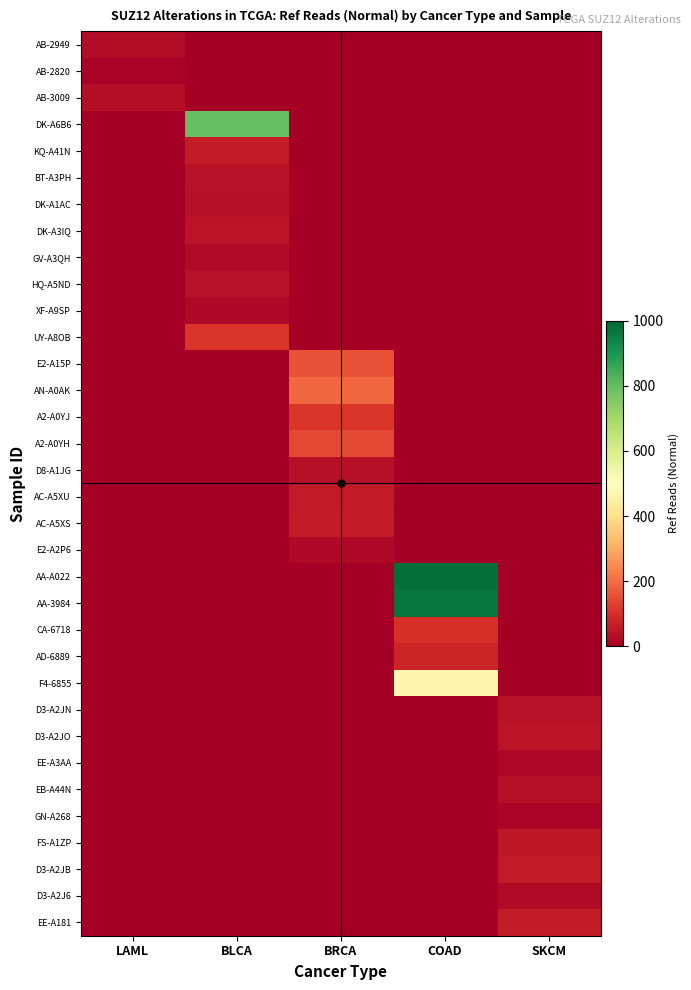

List the series in order of their peak value, highest first.

AA-A022, AA-3984, DK-A6B6, F4-6855, AN-A0AK, E2-A15P, A2-A0YH, UY-A8OB, A2-A0YJ, CA-6718, AD-6889, KQ-A41N, AC-A5XS, EE-A181, AC-A5XU, D3-A2JB, FS-A1ZP, DK-A3IQ, D3-A2JO, HQ-A5ND, D3-A2JN, BT-A3PH, D8-A1JG, EB-A44N, DK-A1AC, AB-3009, AB-2949, D3-A2J6, GV-A3QH, XF-A9SP, E2-A2P6, EE-A3AA, GN-A268, AB-2820